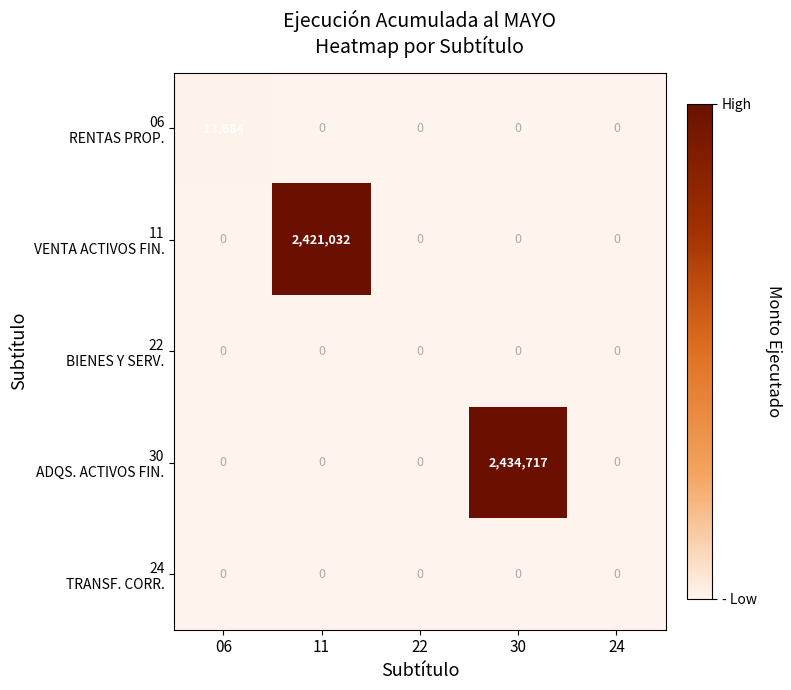

What is the difference between the highest and lowest values at 06?

13684